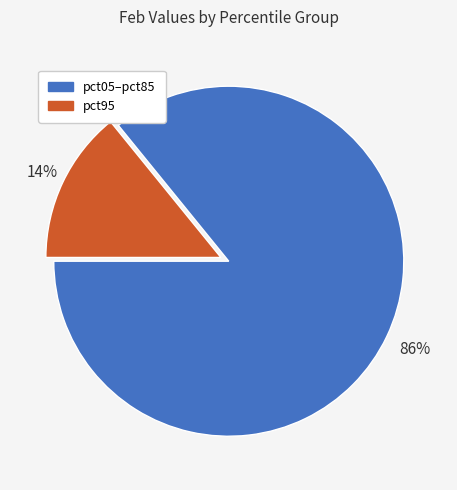

To the nearest percent, what is the difference between the largest and smallest slice percentages?

72%